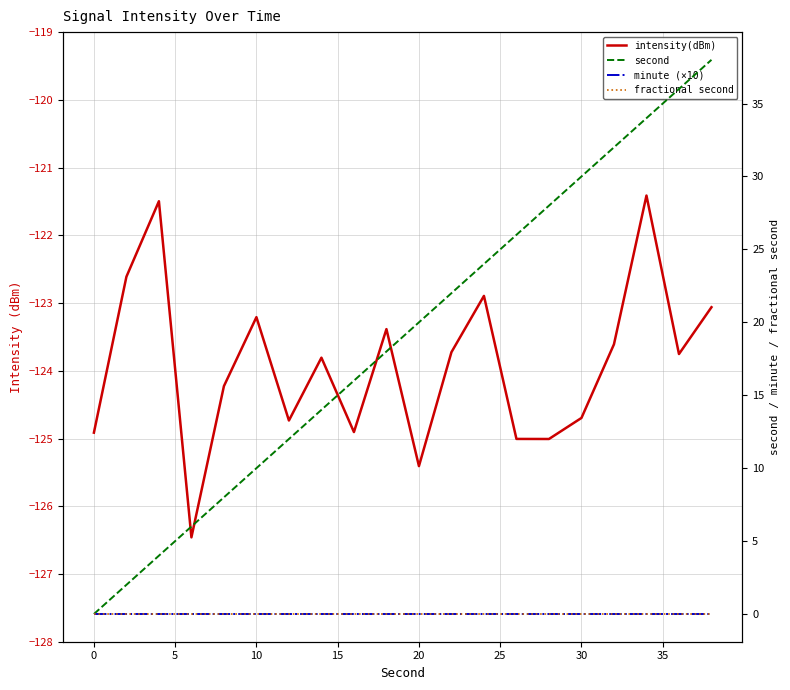

Which series has the largest total across all categories?

second